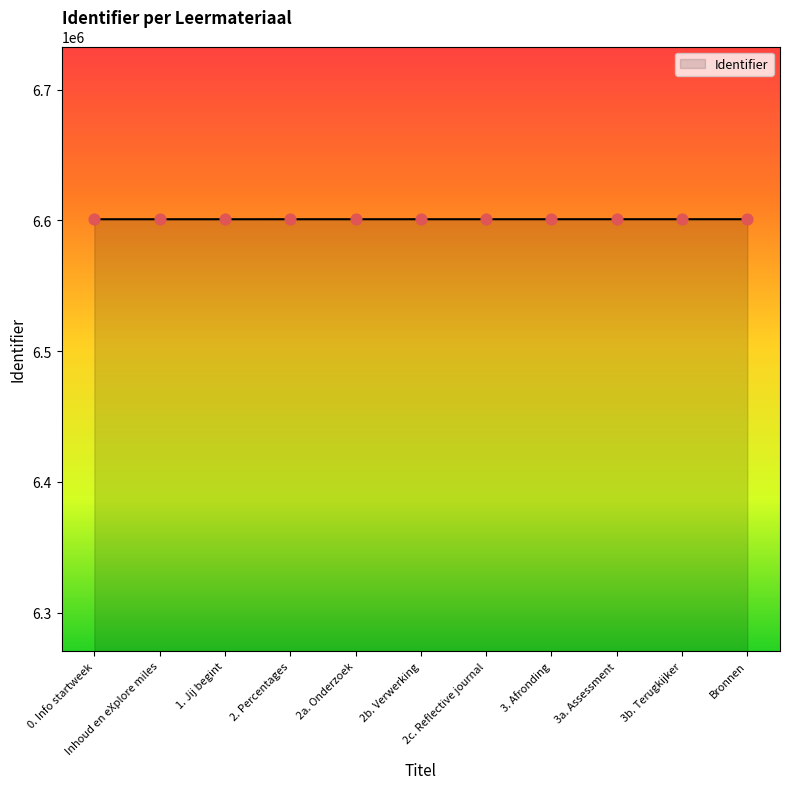

What is the maximum value shown in the chart?

6600872